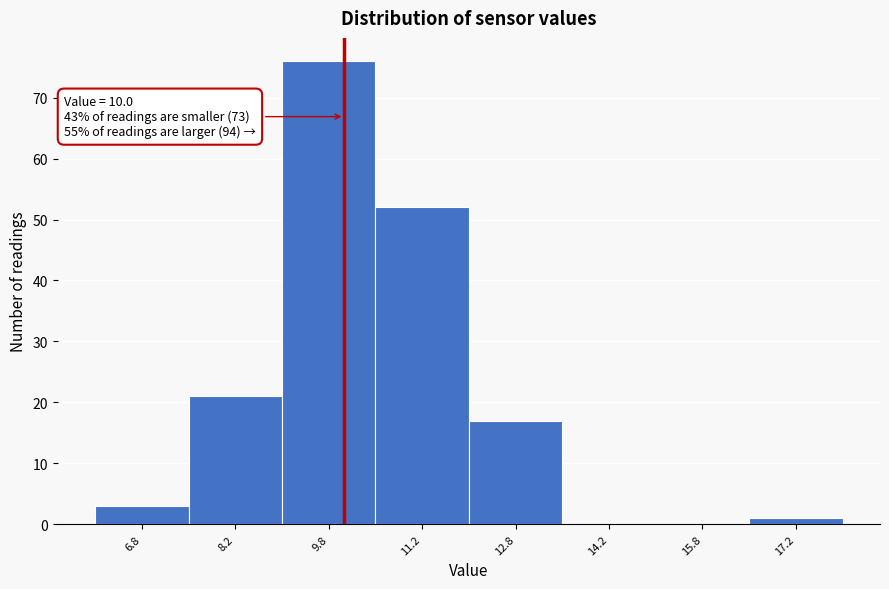

Over which range of the x-axis is the bar tallest?

9.0 to 10.5